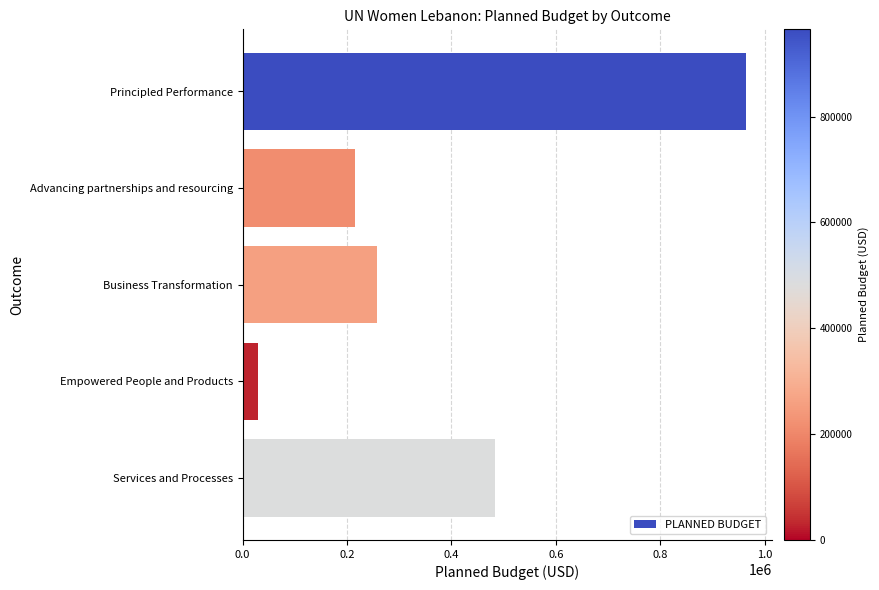

List the labels in order of value, largest first.

Principled Performance, Services and Processes, Business Transformation, Advancing partnerships and resourcing, Empowered People and Products